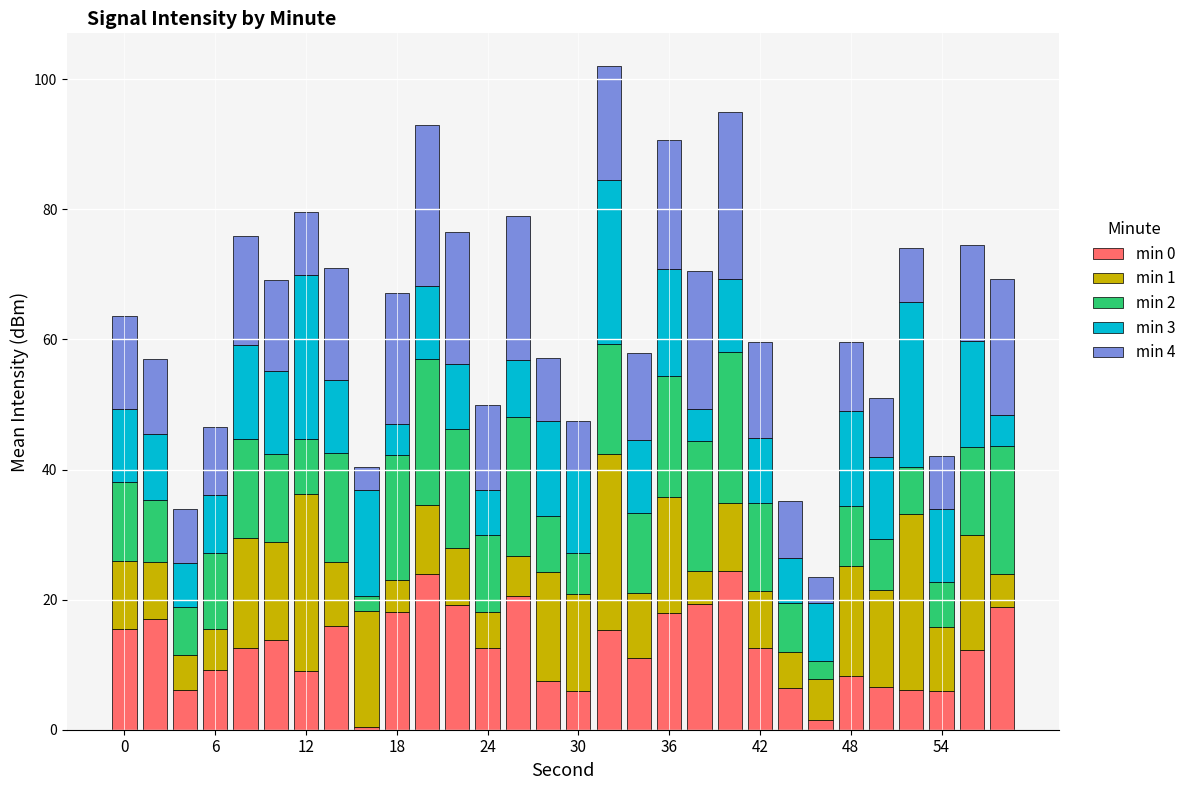

What is the maximum value for min 0?

24.3